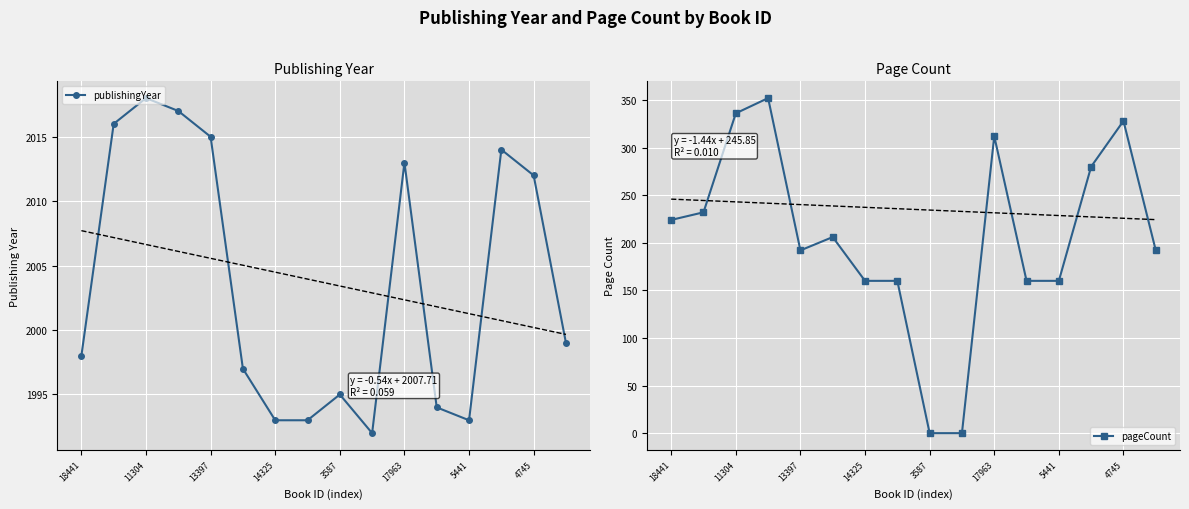

How many values in pageCount are above zero?

14